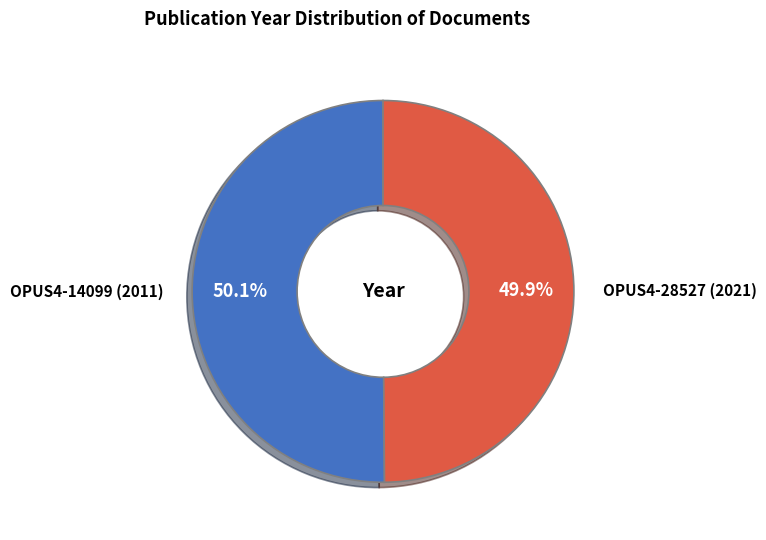

Is there any slice that represents more than half of the pie?

Yes